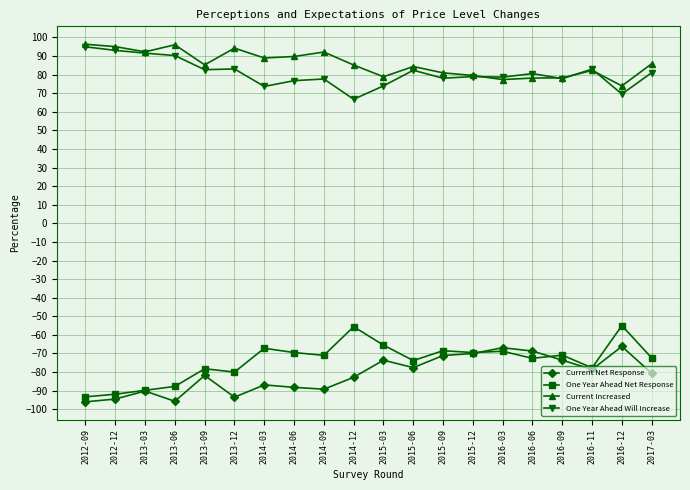

What is the label of the 12th point from the left?

2015-06